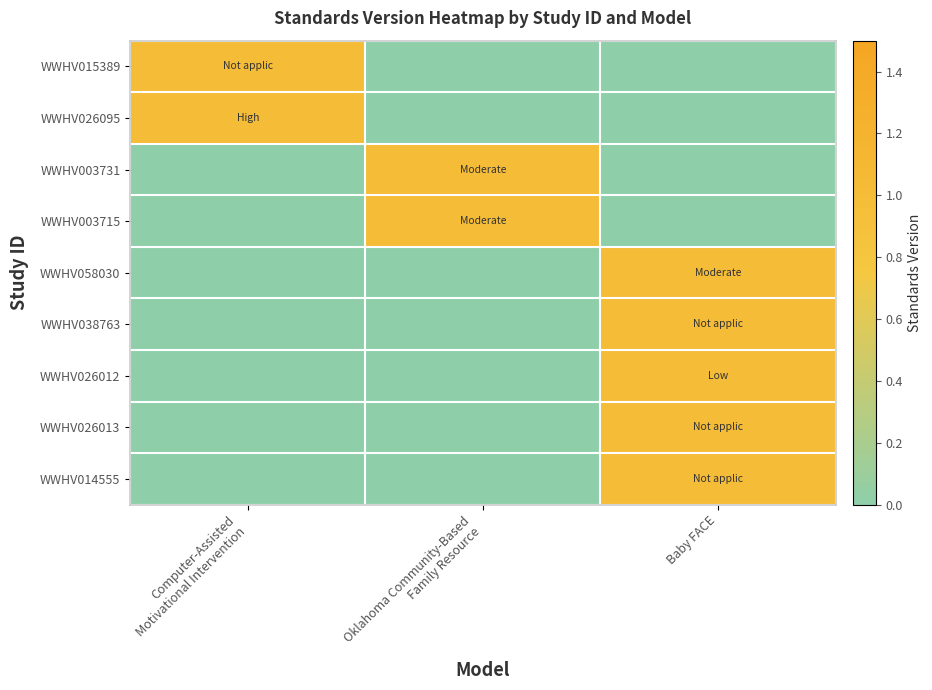

At which category does the chart reach its peak across all series?

Computer-Assisted
Motivational Intervention